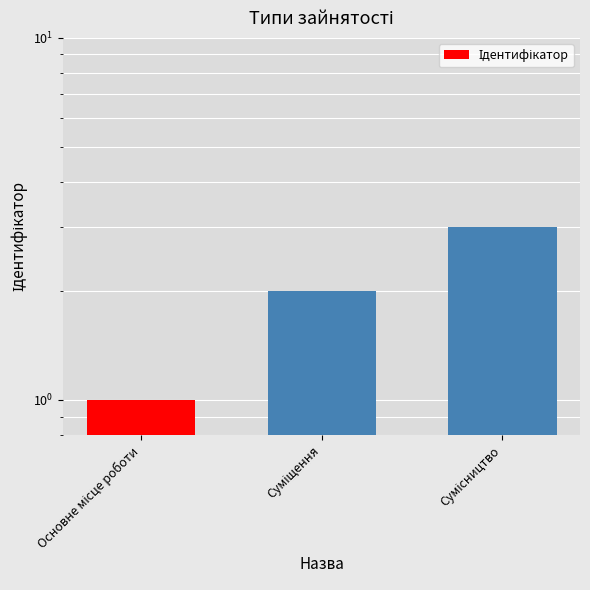

Reading left to right, transcribe all the data shown in this chart.

1	2	3